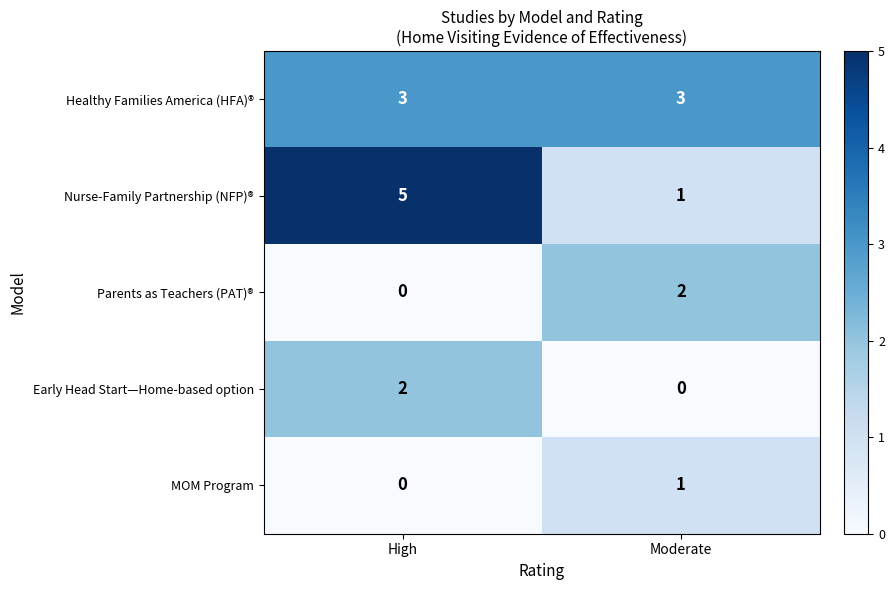

Reading right to left, what are all the values shown in this chart?

Healthy Families America (HFA)®: Moderate=3	High=3
Nurse-Family Partnership (NFP)®: Moderate=1	High=5
Parents as Teachers (PAT)®: Moderate=2	High=0
Early Head Start—Home-based option: Moderate=0	High=2
MOM Program: Moderate=1	High=0